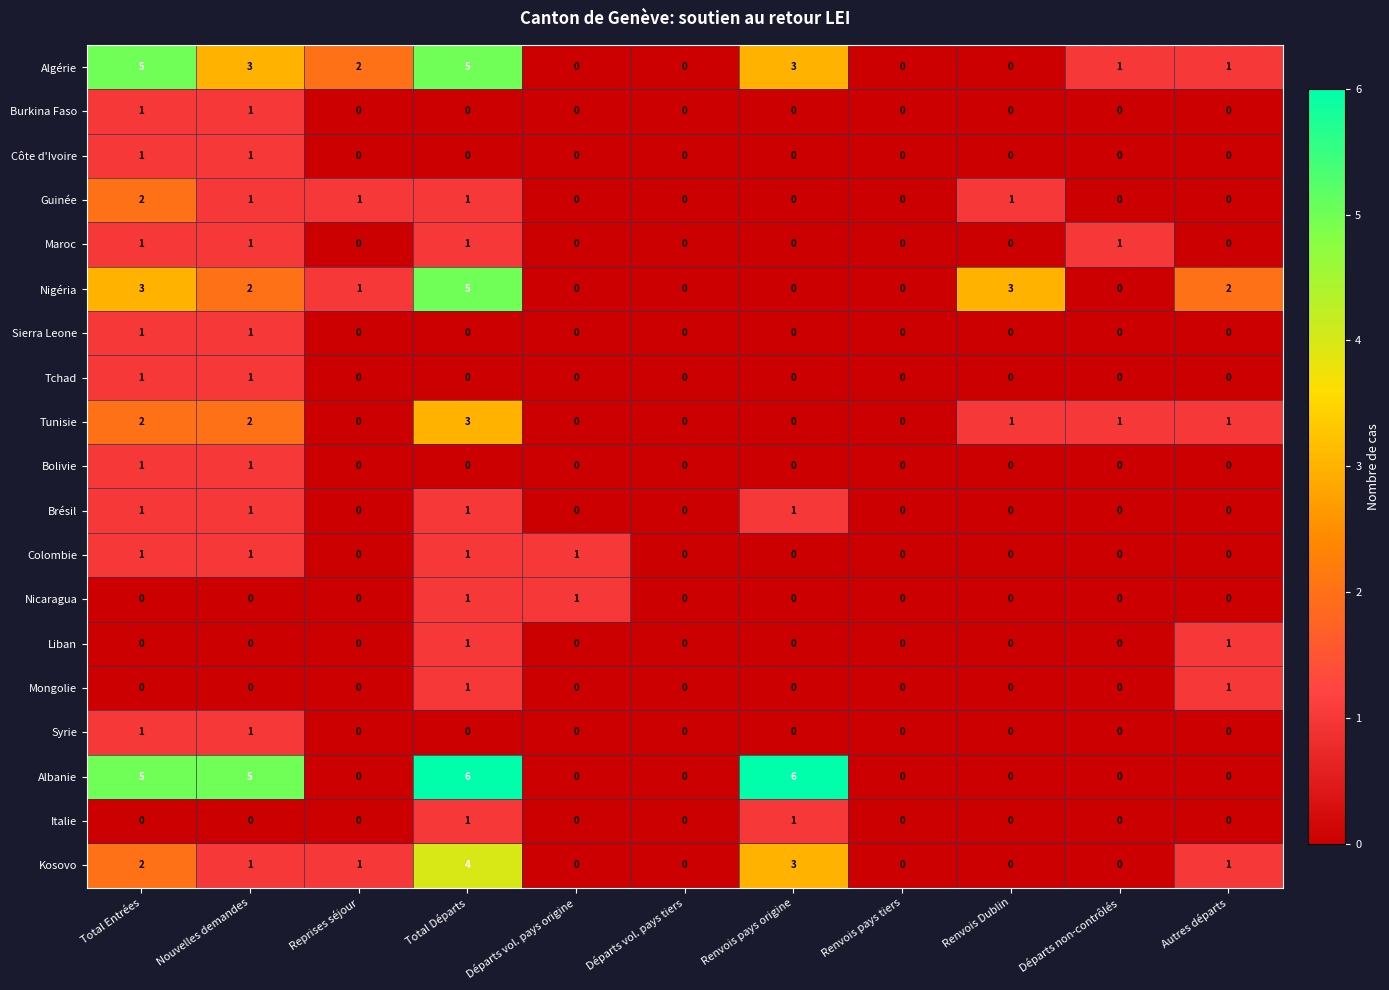

How many data points does each series have?

11